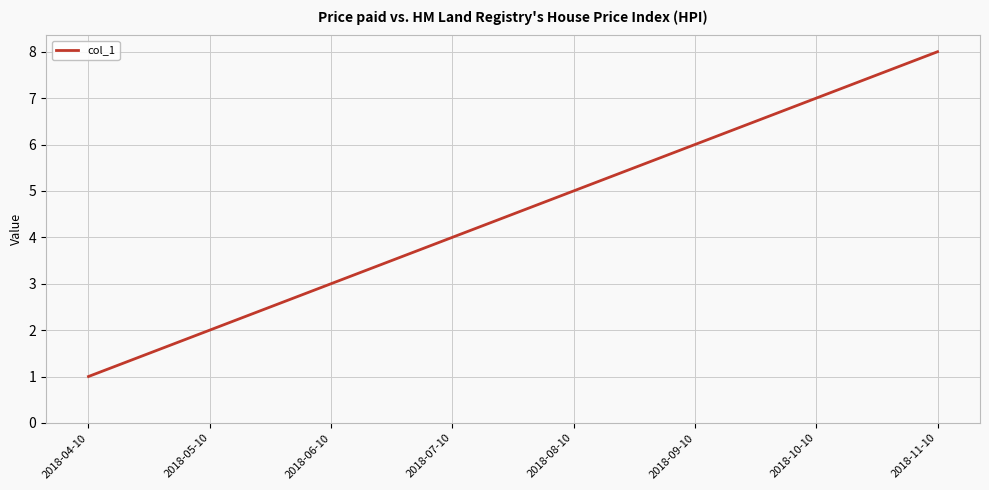

Which category has the highest value across all series?

2018-11-10